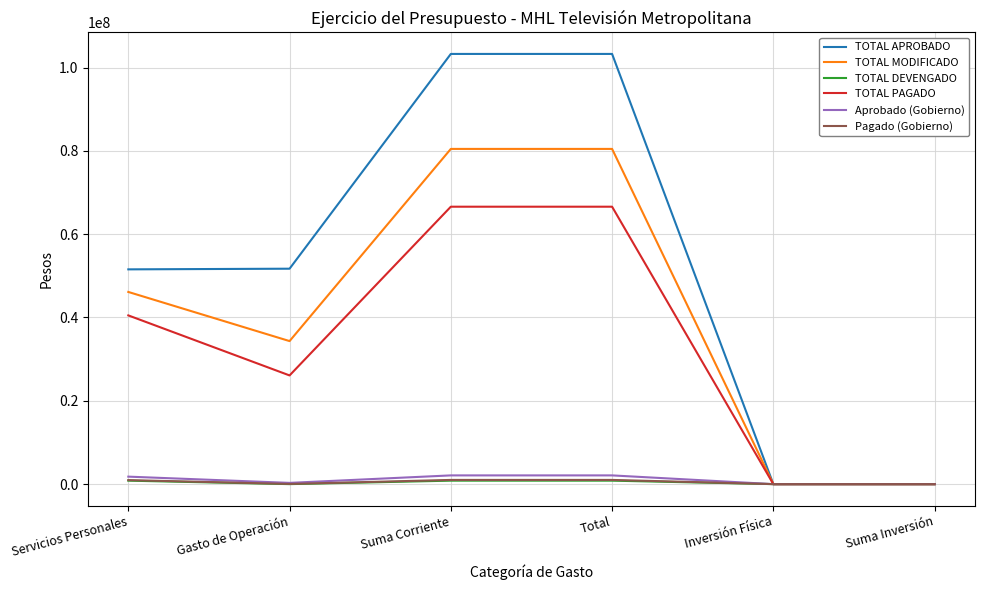

The TOTAL PAGADO series shows 104287586.9 at Total. True or false?

False